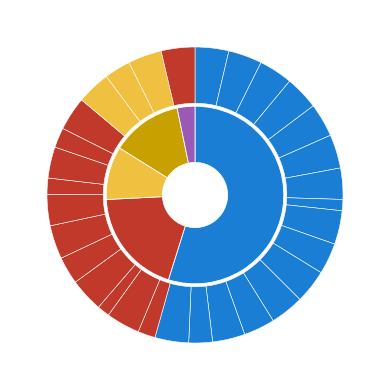

What portion of the pie excludes 78?

96.5%